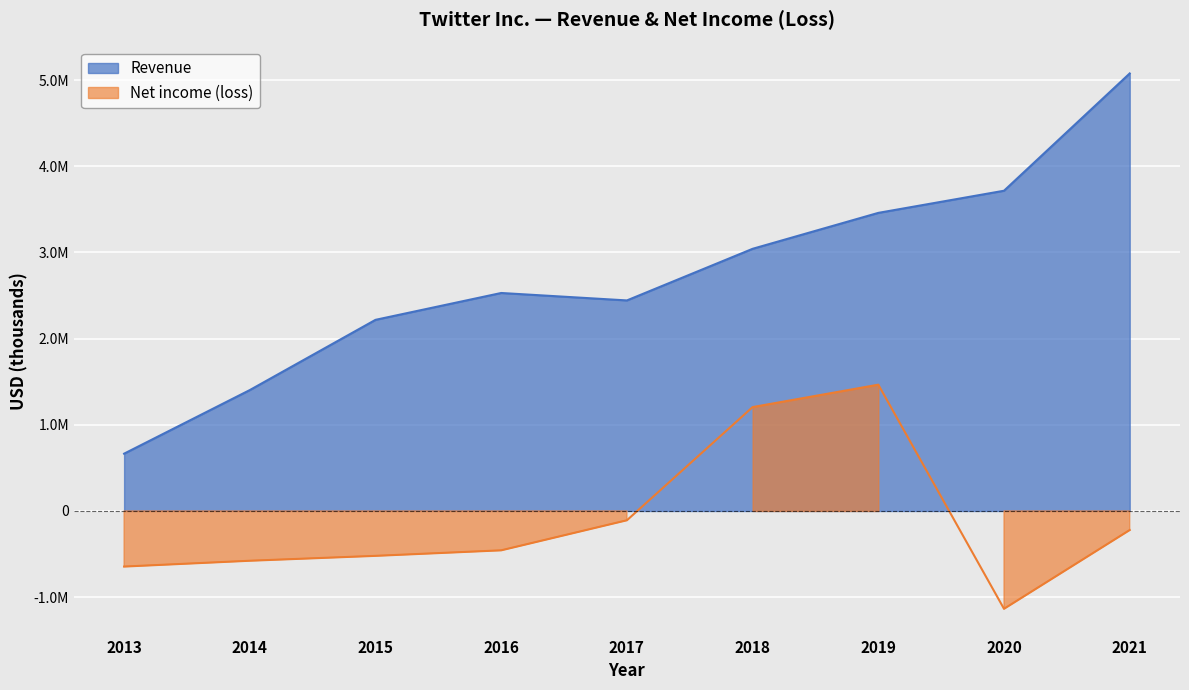

At which category does Net income (loss) reach its first local peak?

2019